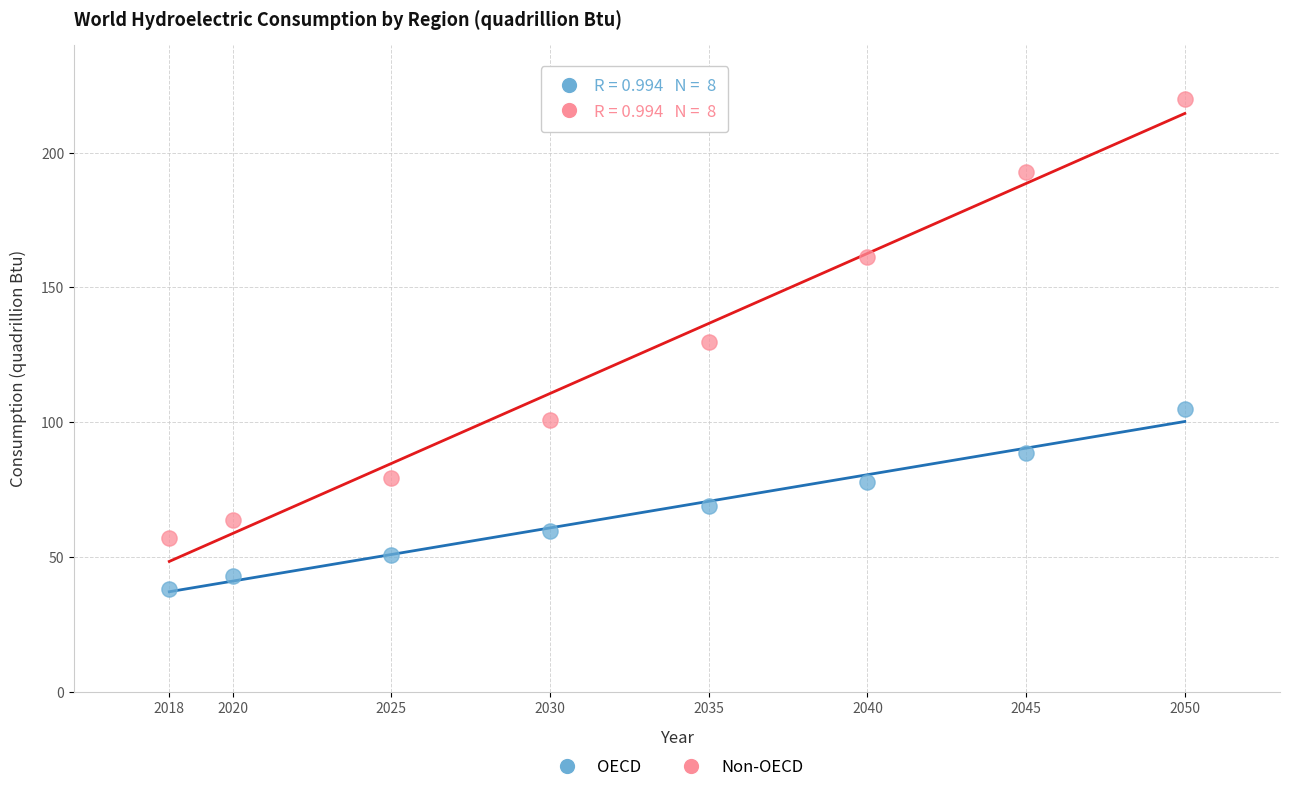

Which series contains the highest Y value?

Non-OECD